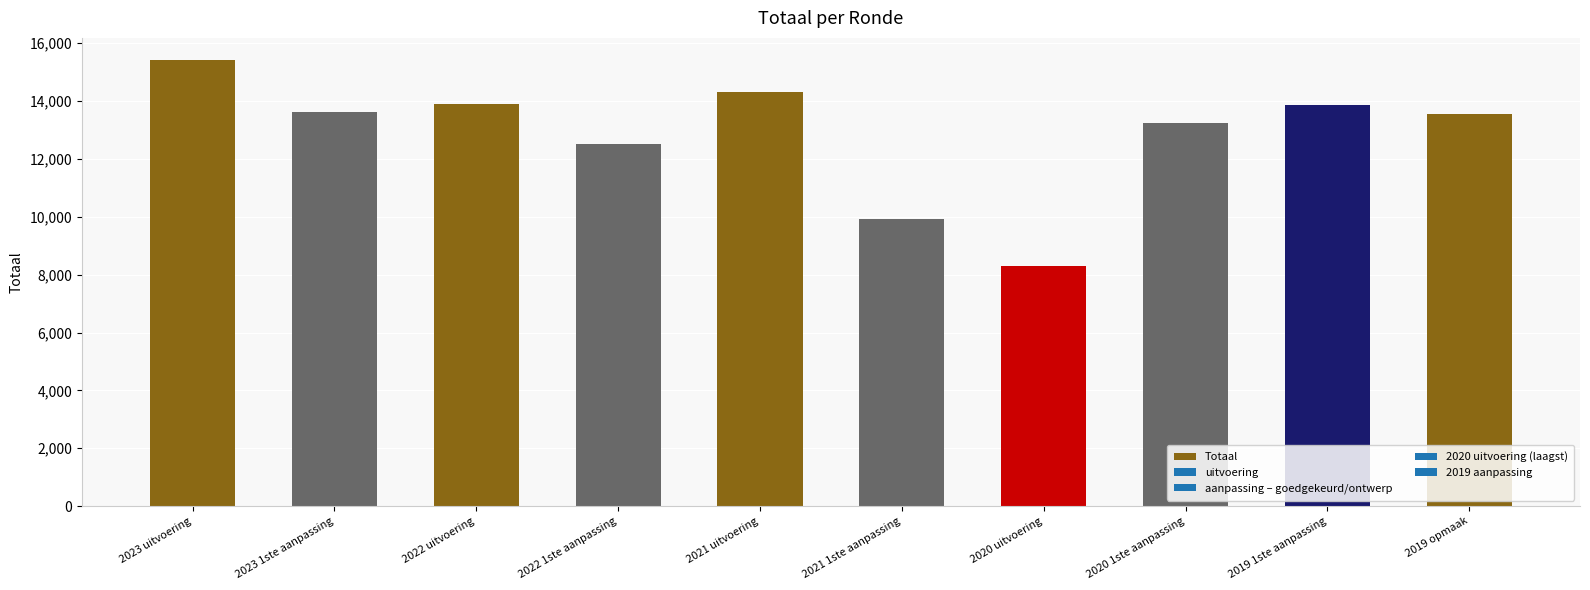

At which category does the chart reach its peak across all series?

2023 uitvoering